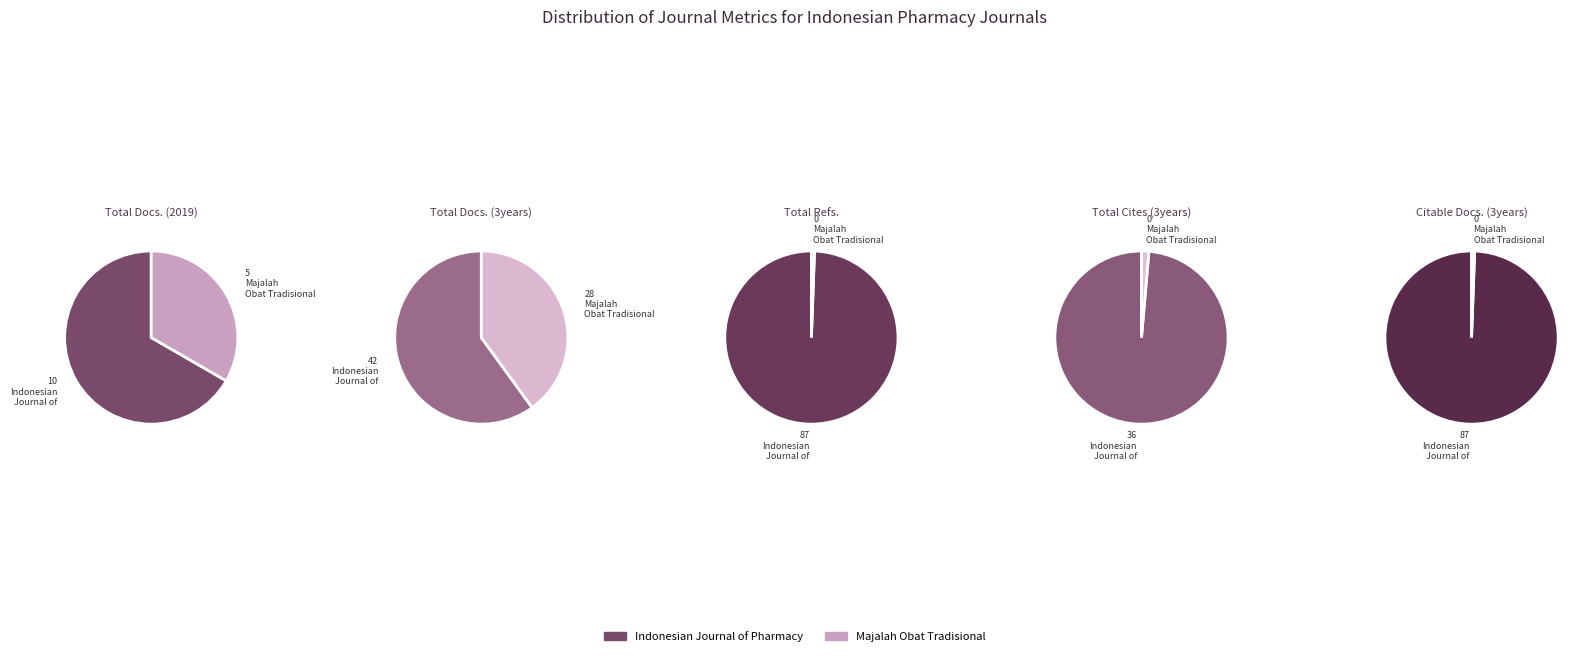

The Majalah Obat Tradisional slice represents 0% of the pie. True or false?

True